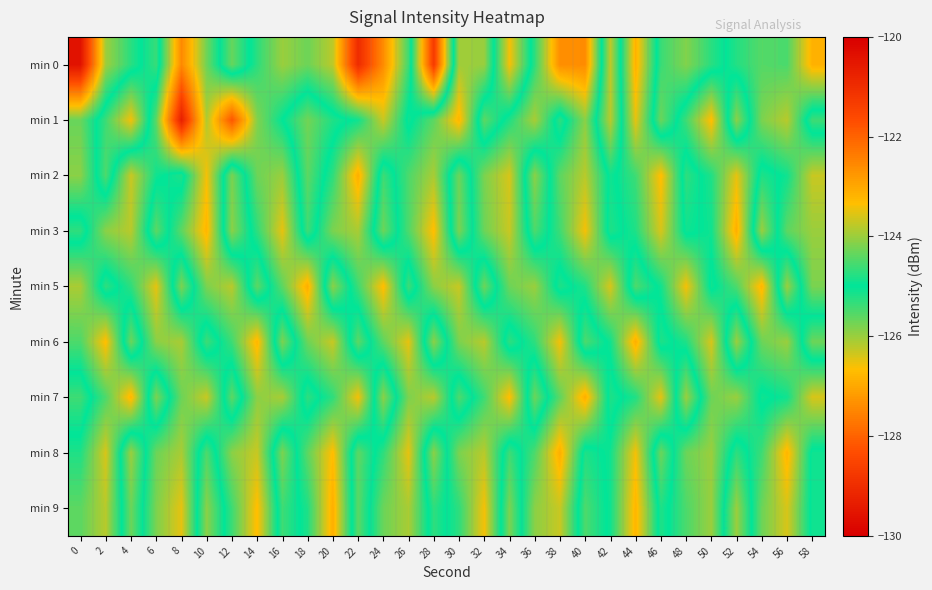

Which series has the largest range (max minus min)?

min 0